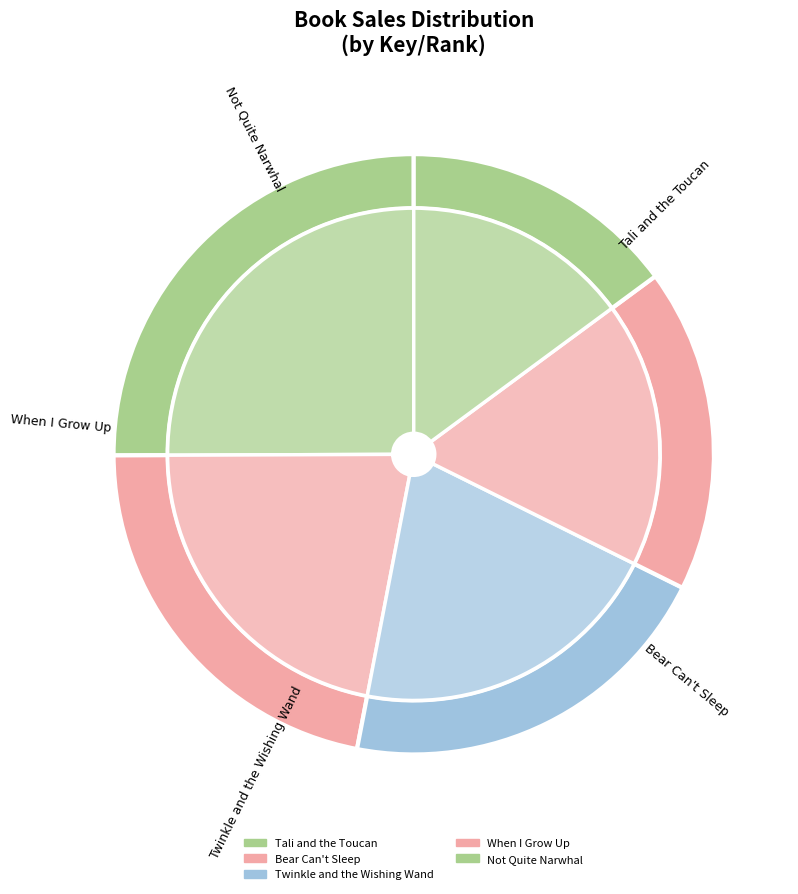

Count the number of slices in the pie.

5